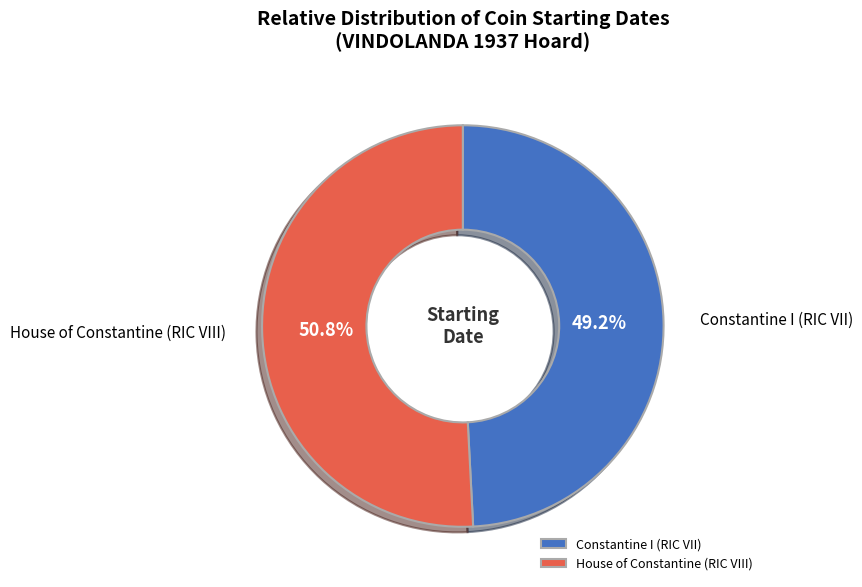

Between Constantine I (RIC VII) and House of Constantine (RIC VIII), which is larger?

House of Constantine (RIC VIII)